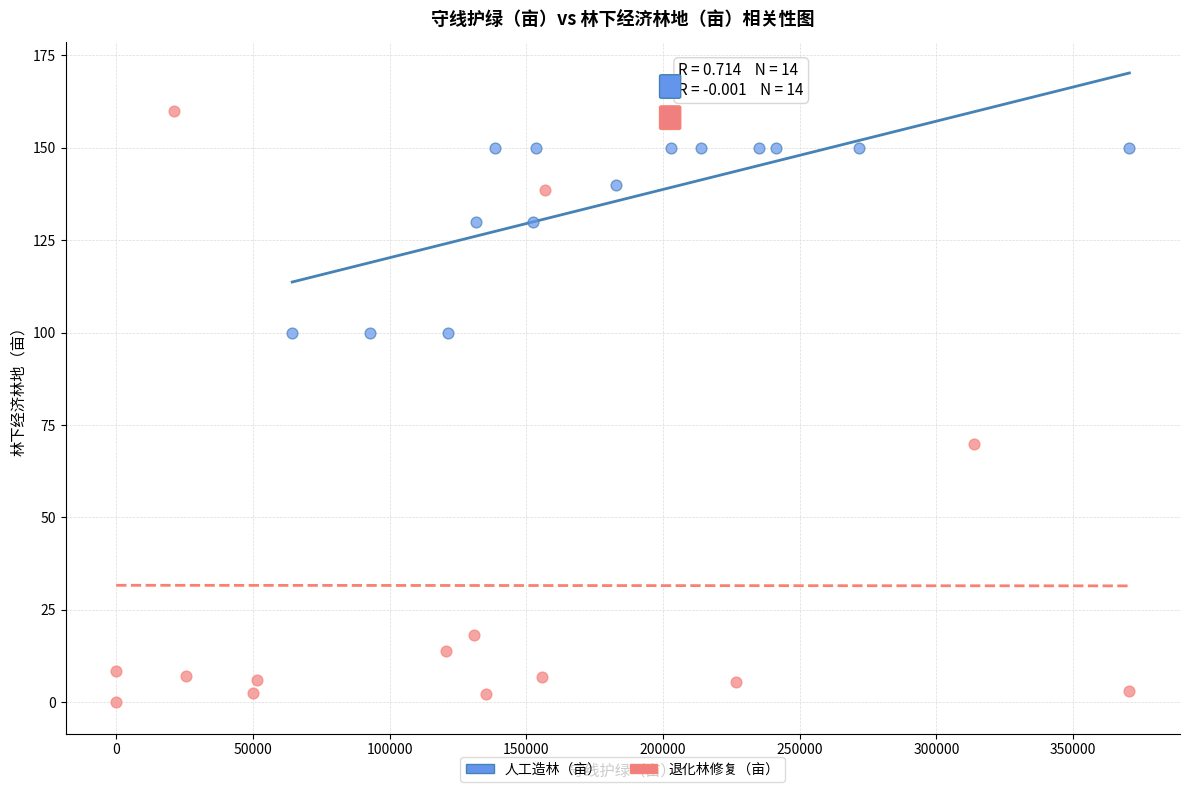

Which series has the widest spread of Y values?

退化林修复（亩）